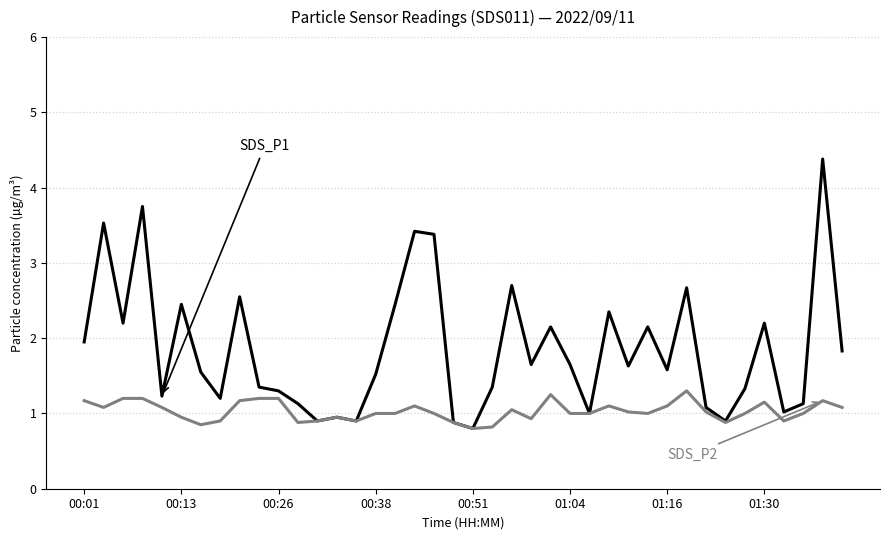

What is the maximum value shown in the chart?

4.4